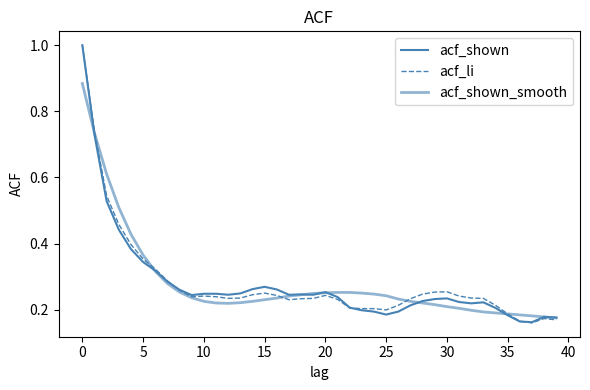

Does the chart display data point markers on the line(s)?

No